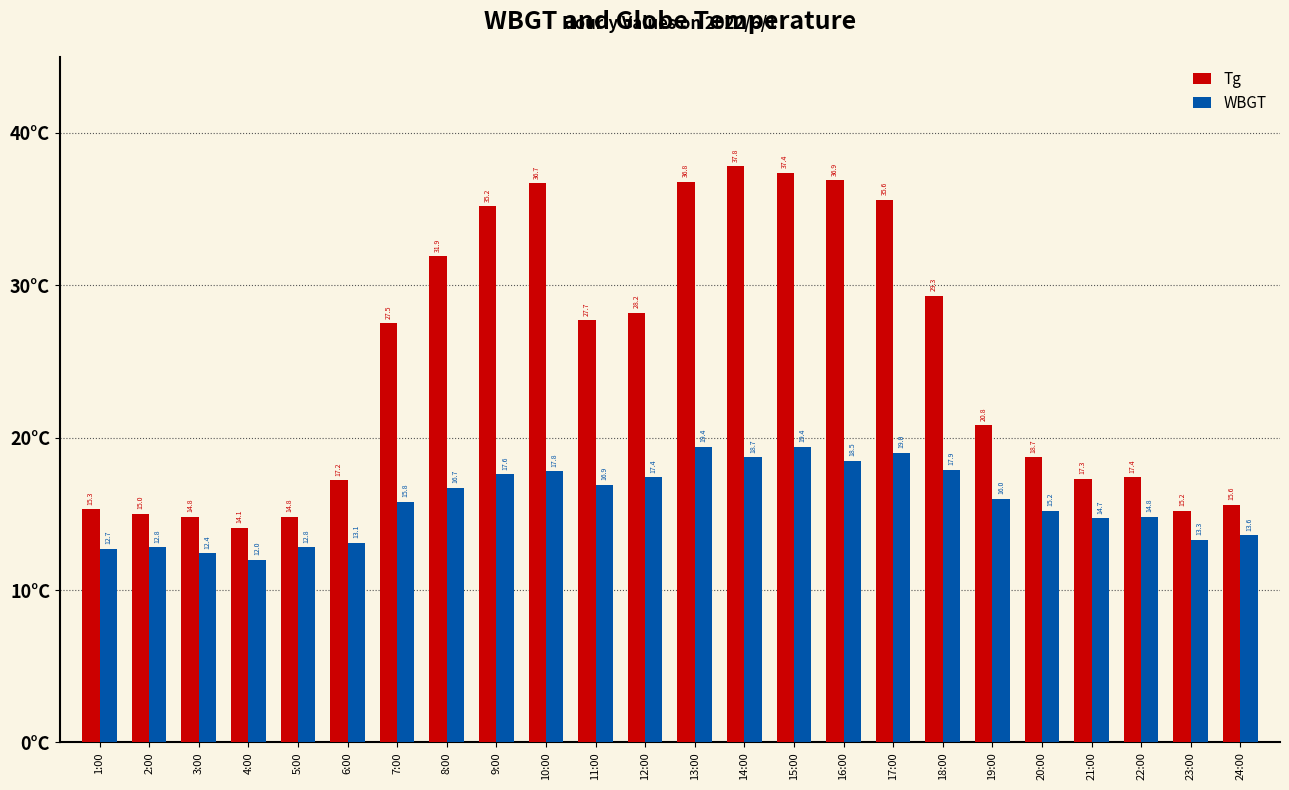

What are all the series names shown in the legend?

Tg, WBGT